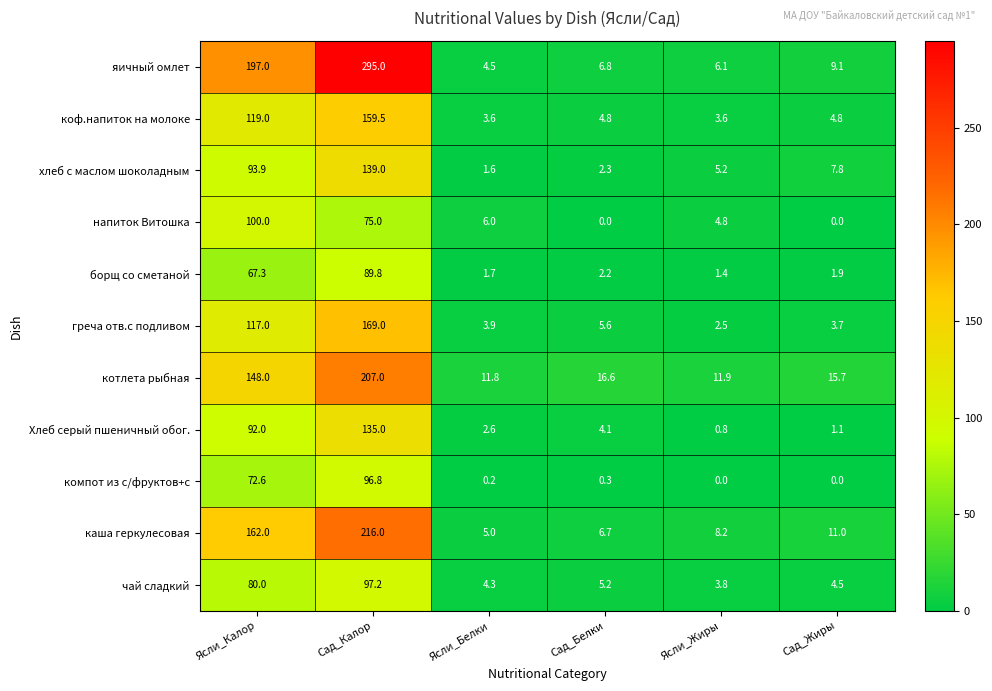

What is the spread (max minus min) of values at Ясли_Калор?

129.7